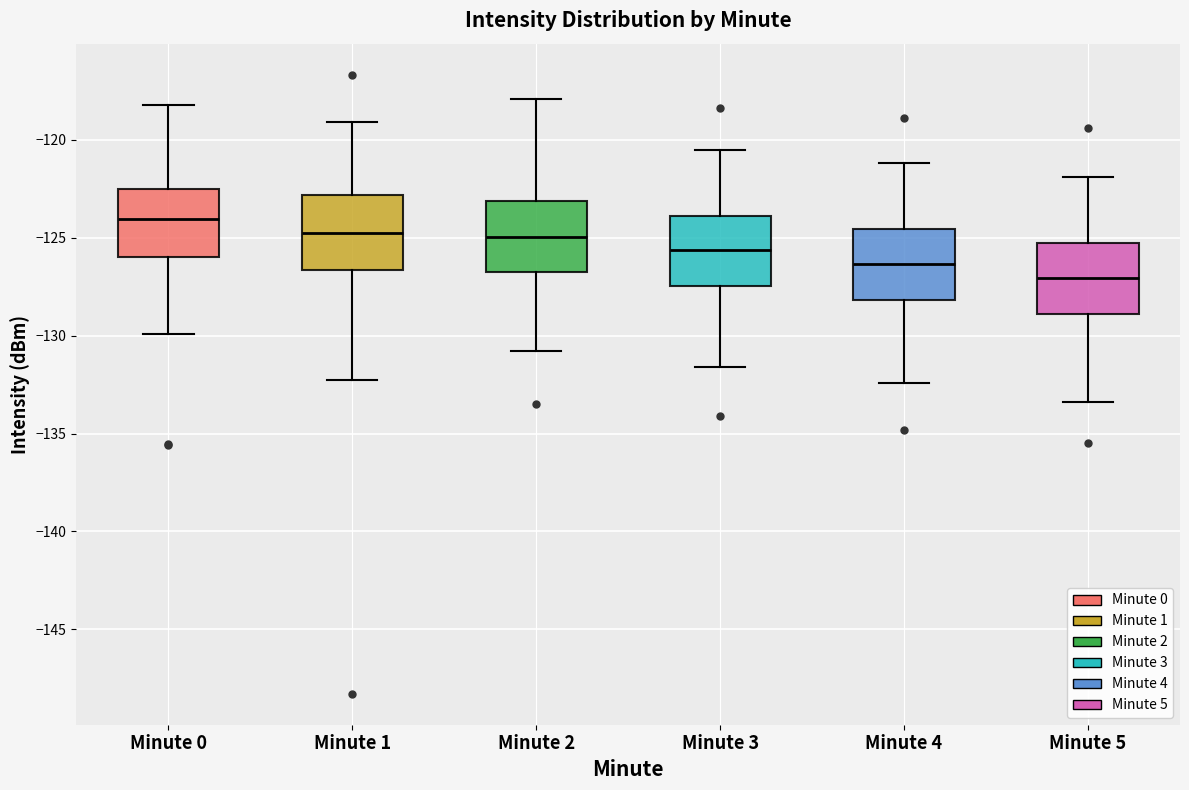

Reading left to right, read every box against the y-axis: the position of its median line, the range the box covers, and the ends of its whiskers. The values are not printed on the chart, so give them approximately, as read against the axis.

Minute 0: median -124.0, box -126.0 to -122.5, whiskers -130.0 to -118.0
Minute 1: median -125.0, box -126.5 to -123.0, whiskers -132.5 to -119.0
Minute 2: median -125.0, box -127.0 to -123.0, whiskers -131.0 to -118.0
Minute 3: median -125.5, box -127.5 to -124.0, whiskers -131.5 to -120.5
Minute 4: median -126.5, box -128.0 to -124.5, whiskers -132.5 to -121.0
Minute 5: median -127.0, box -129.0 to -125.5, whiskers -133.5 to -122.0